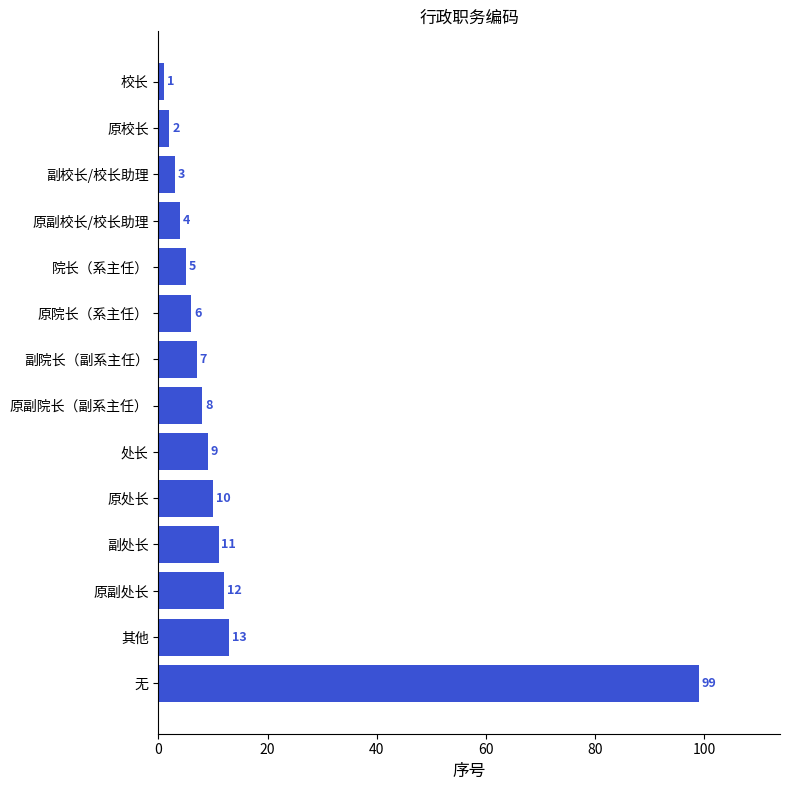

At which category does the chart reach its peak across all series?

无